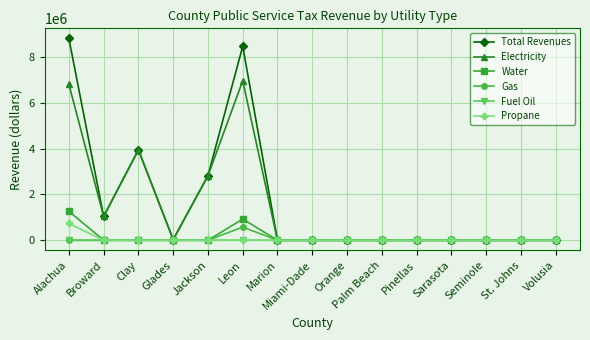

How many distinct data groups are displayed?

6